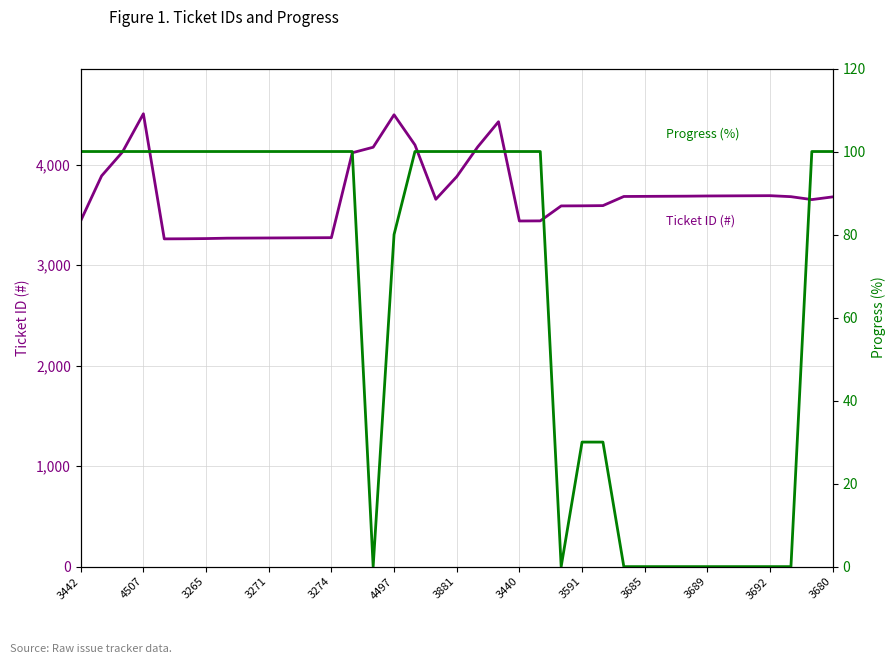

Reading left to right, what are all the values shown in this chart?

Ticket ID (#): 3442	3889	4127	4507	3262	3263	3265	3269	3270	3271	3272	3273	3274	4119	4174	4497	4197	3656	3881	4176	4428	3440	3441	3590	3591	3593	3684	3685	3686	3687	3689	3690	3691	3692	3682	3653	3680
Progress (%): 100	100	100	100	100	100	100	100	100	100	100	100	100	100	0	80	100	100	100	100	100	100	100	0	30	30	0	0	0	0	0	0	0	0	0	100	100